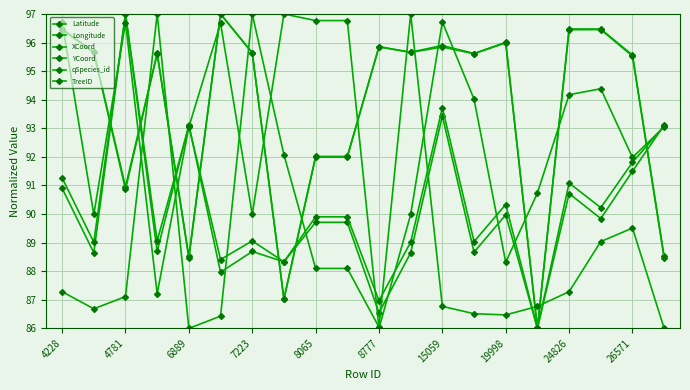

How many distinct data groups are displayed?

6